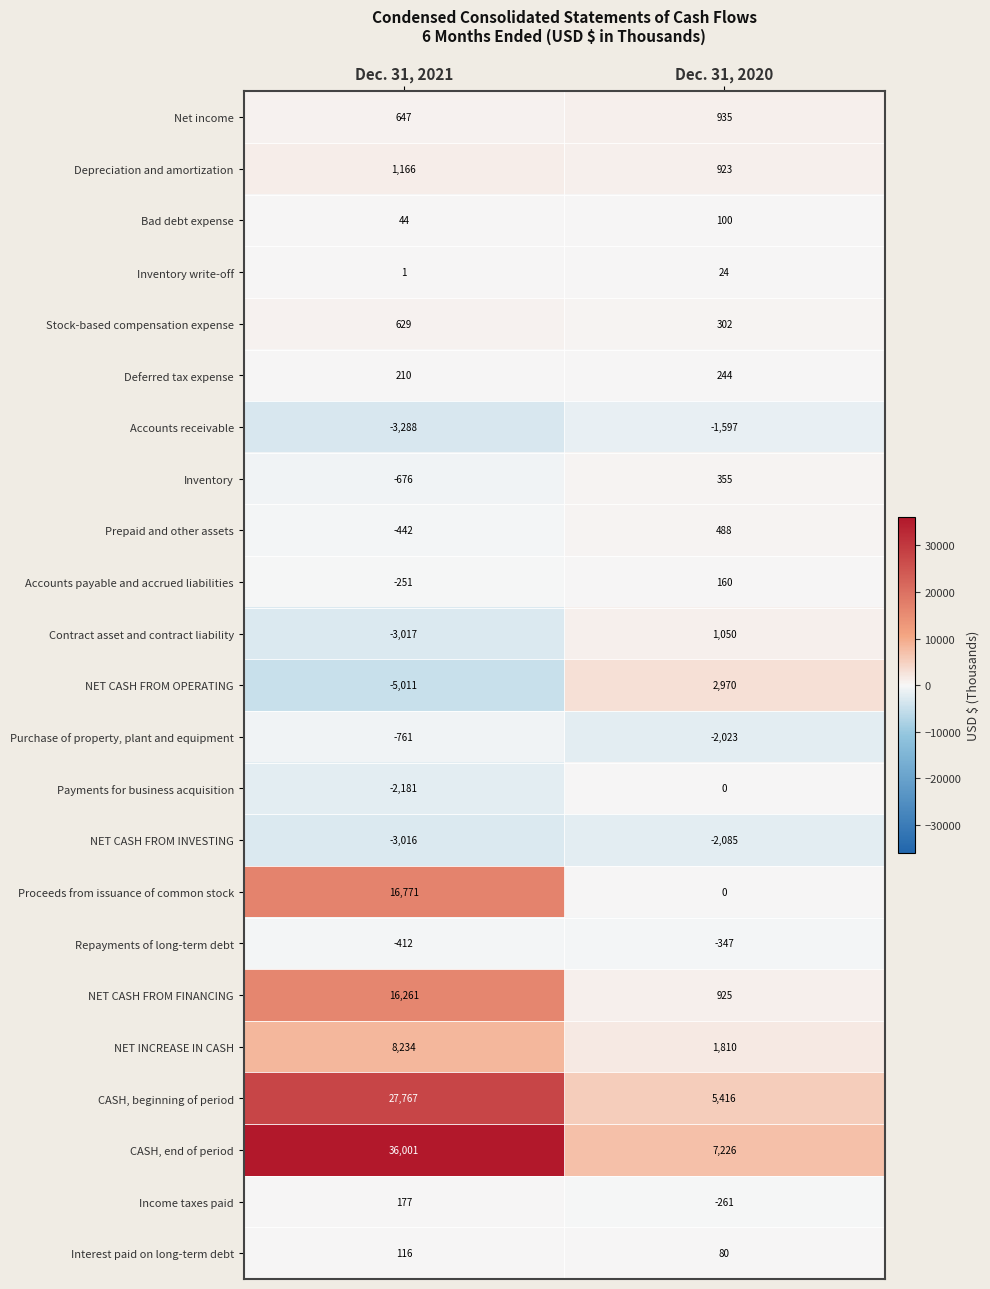

What is the sum of the CASH, end of period values at Dec. 31, 2020 and Dec. 31, 2021?

43227